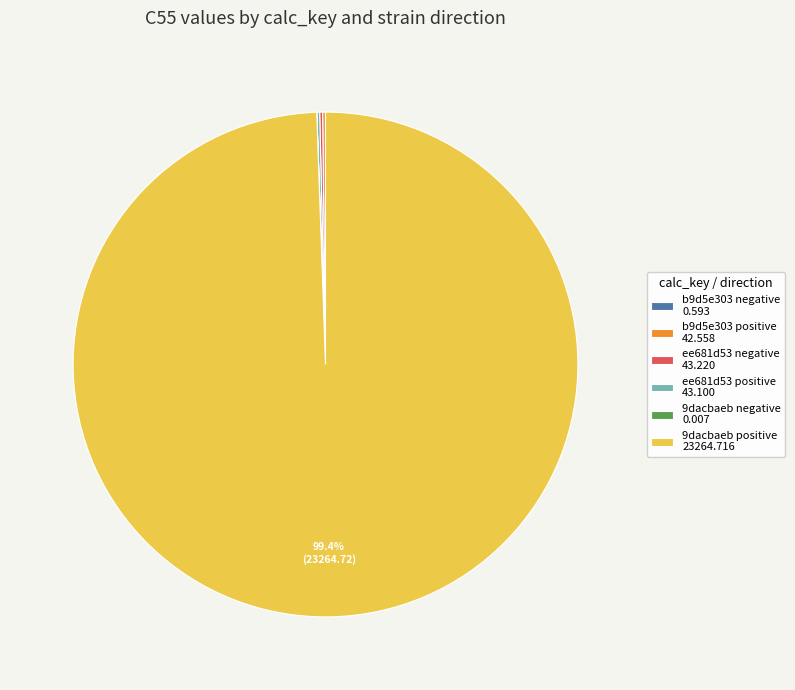

Is there a majority slice in this chart?

Yes